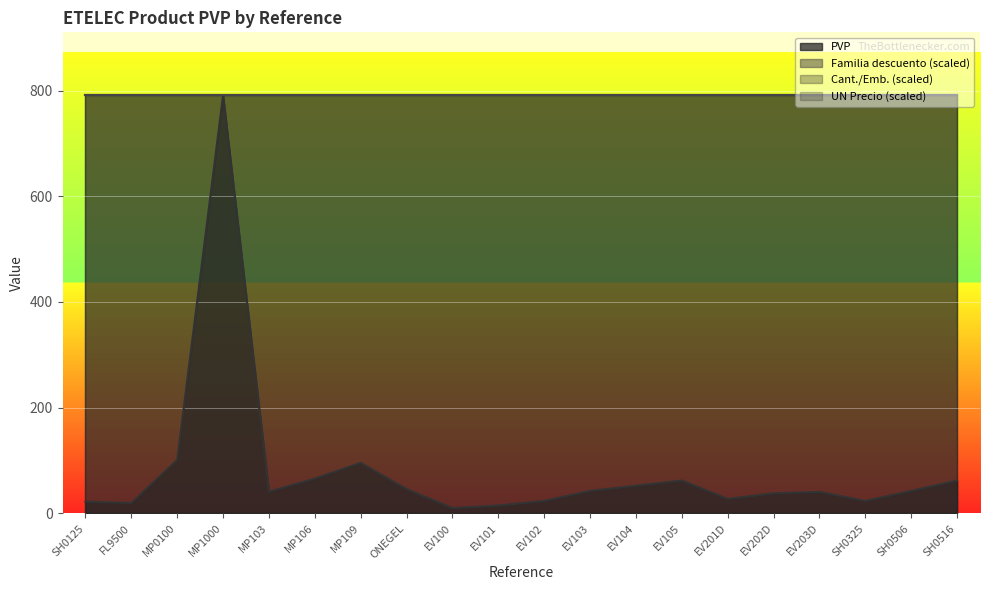

How many times do Familia descuento and PVP cross each other?

4